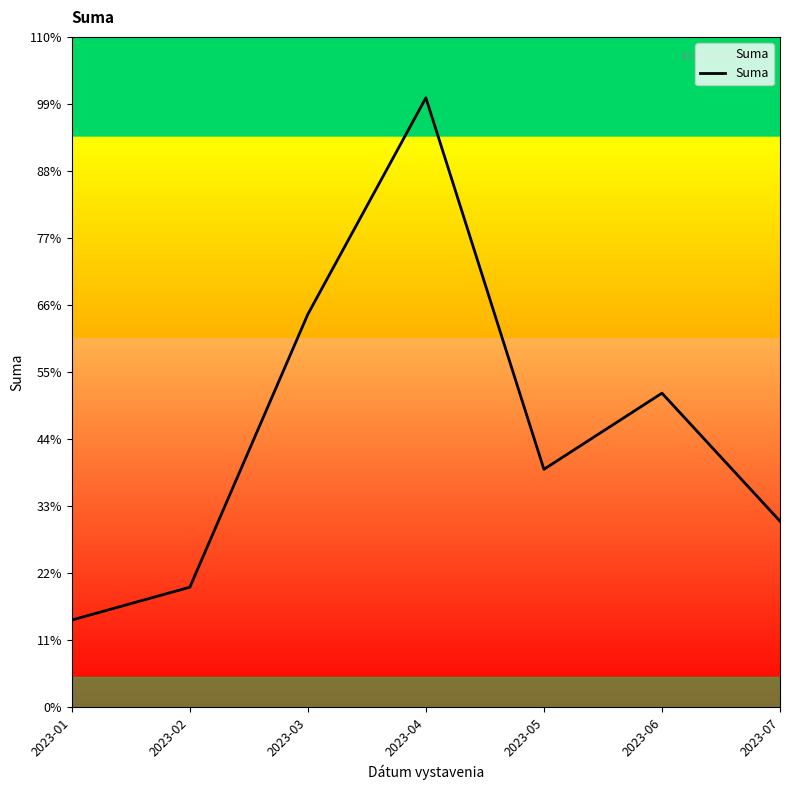

True or false: there are more than 0 points higher than both neighbors.

True